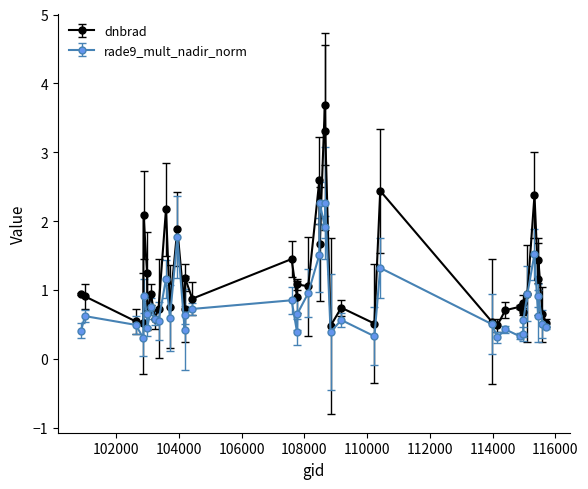

What is the value of the rade9_mult_nadir_norm point at the 31st from the left?

0.4